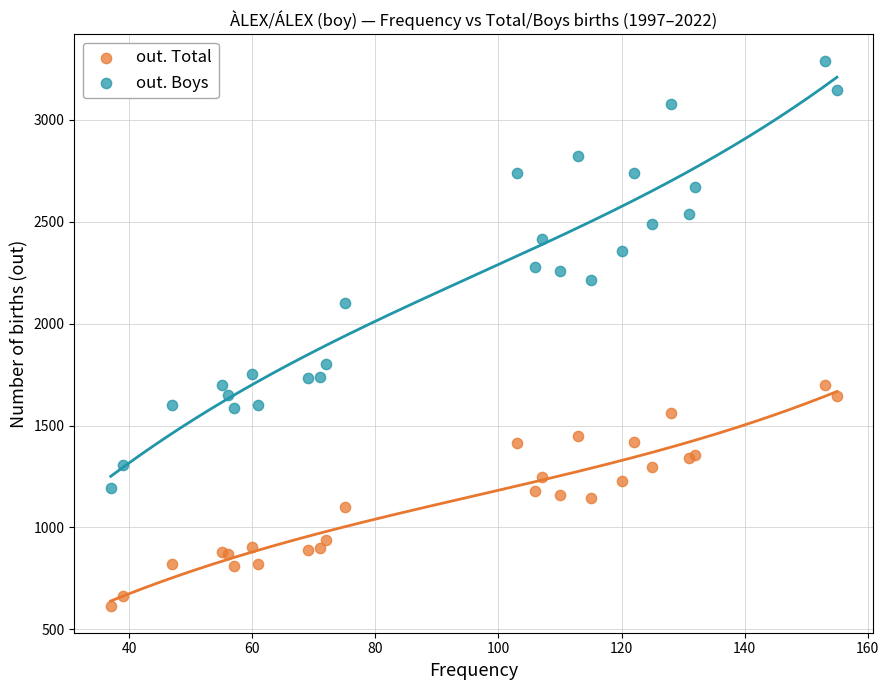

Which series reaches the minimum Y coordinate?

out. Total